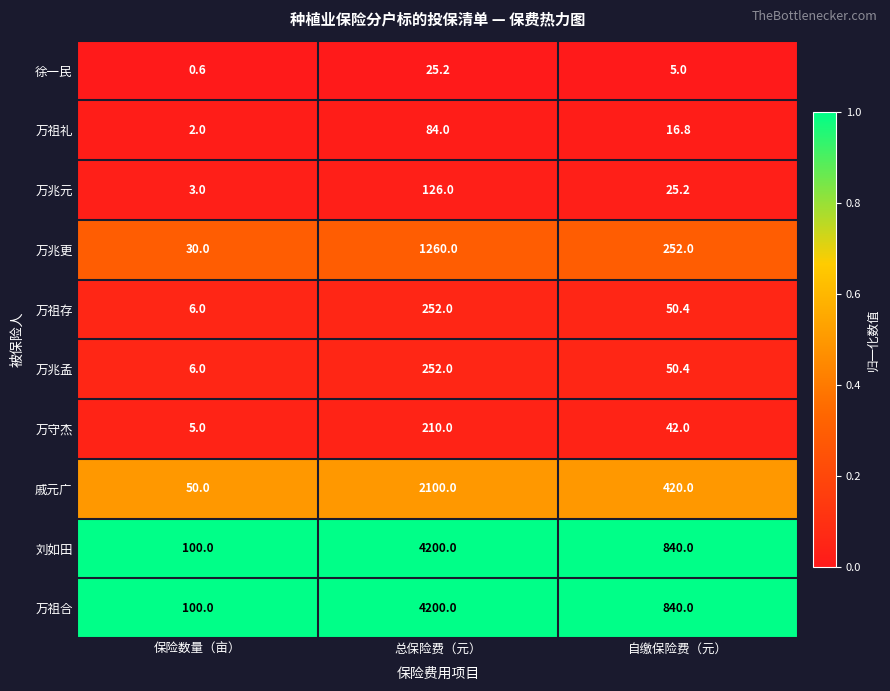

At which category is the sum across all series the highest?

总保险费（元）